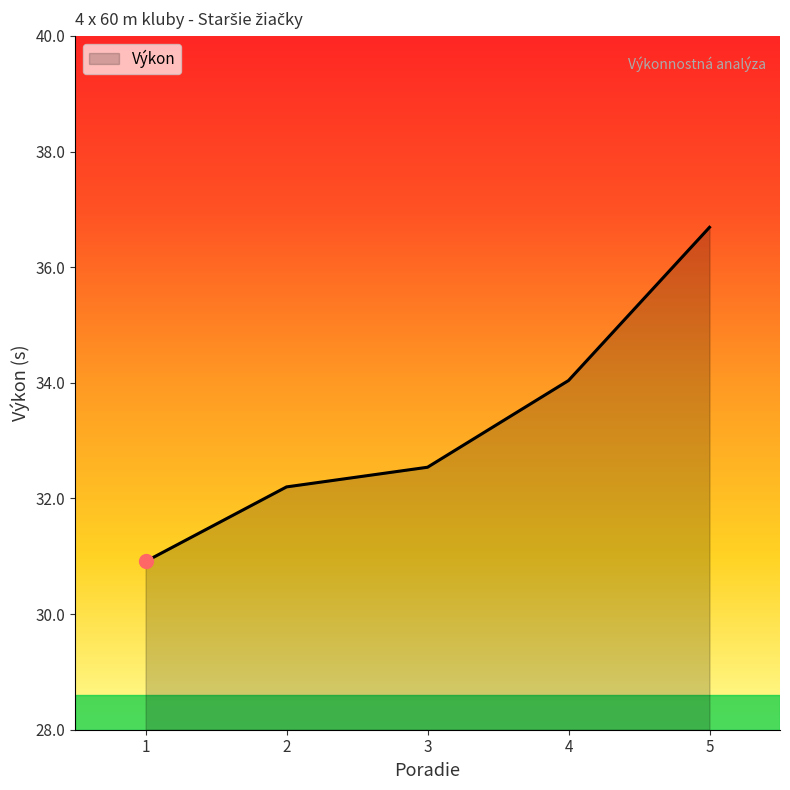

Where is the data nearest to the value 33?

3